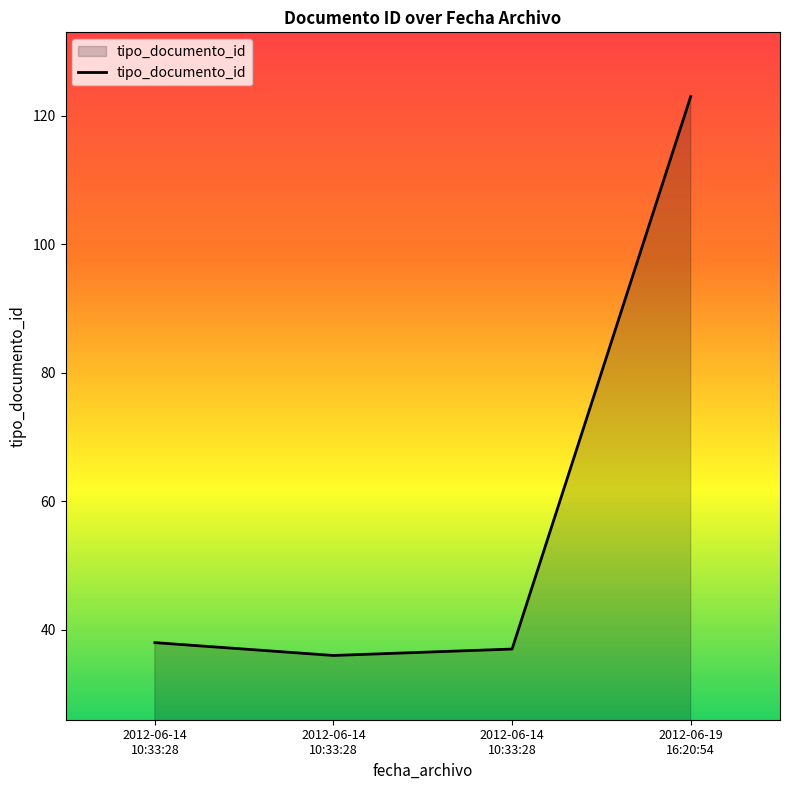

What is the label of the 2nd point from the left?

2012-06-14
10:33:28